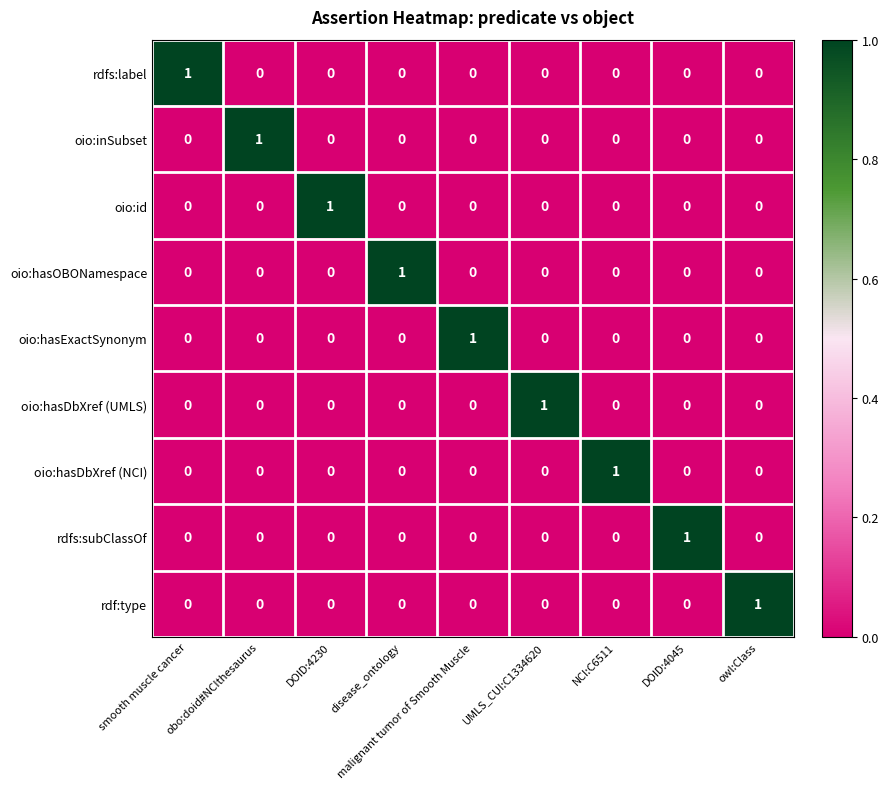

At how many categories does at least one series exceed 0?

9